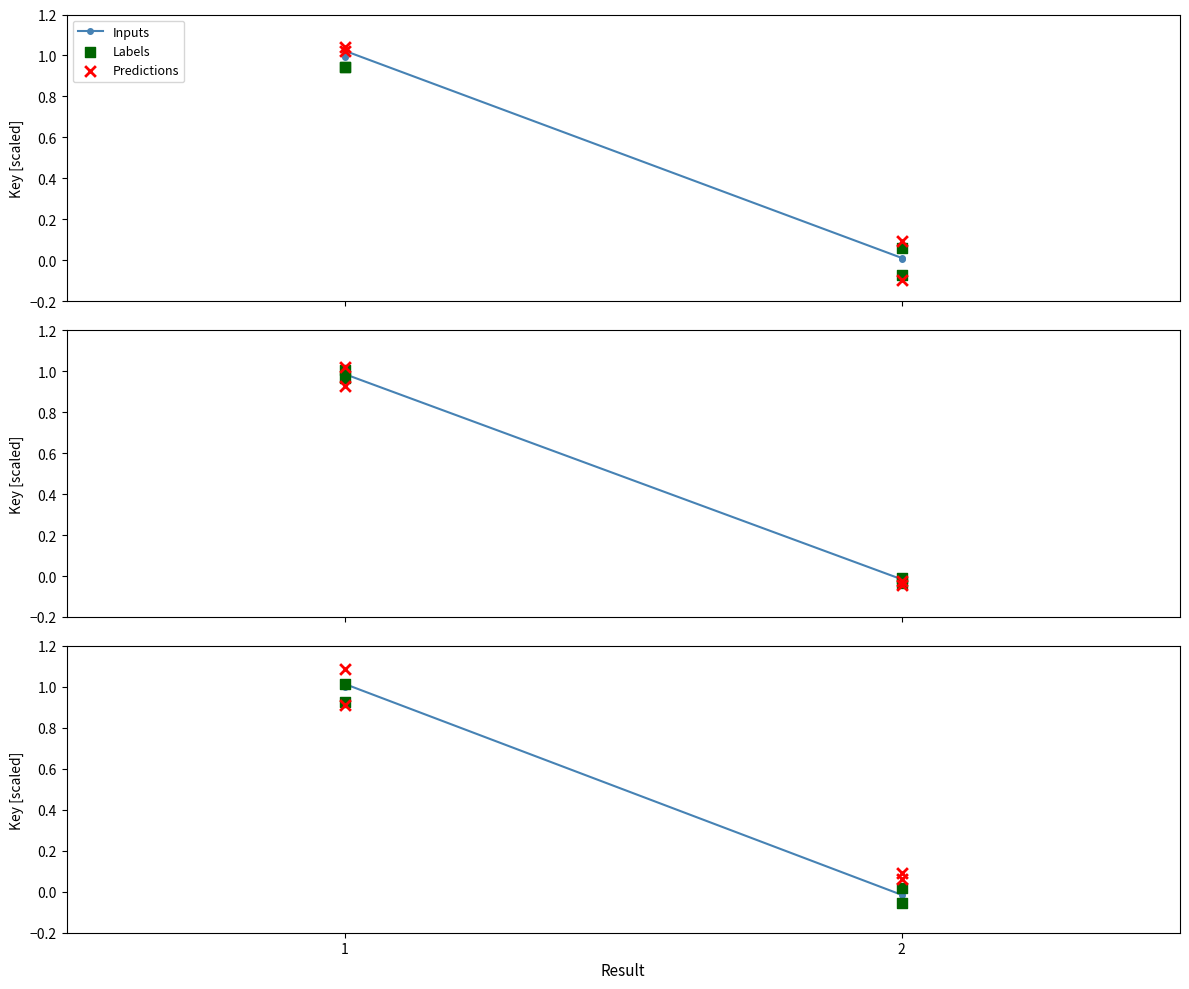

What are all the series names shown in the legend?

Inputs, Labels, Predictions